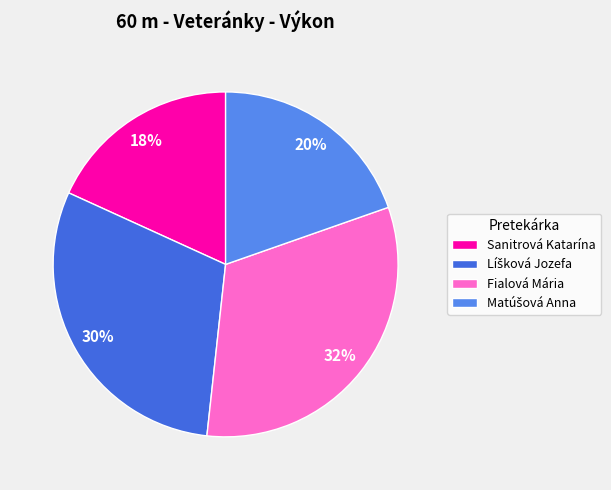

Does Fialová Mária account for over 50% of the chart?

No